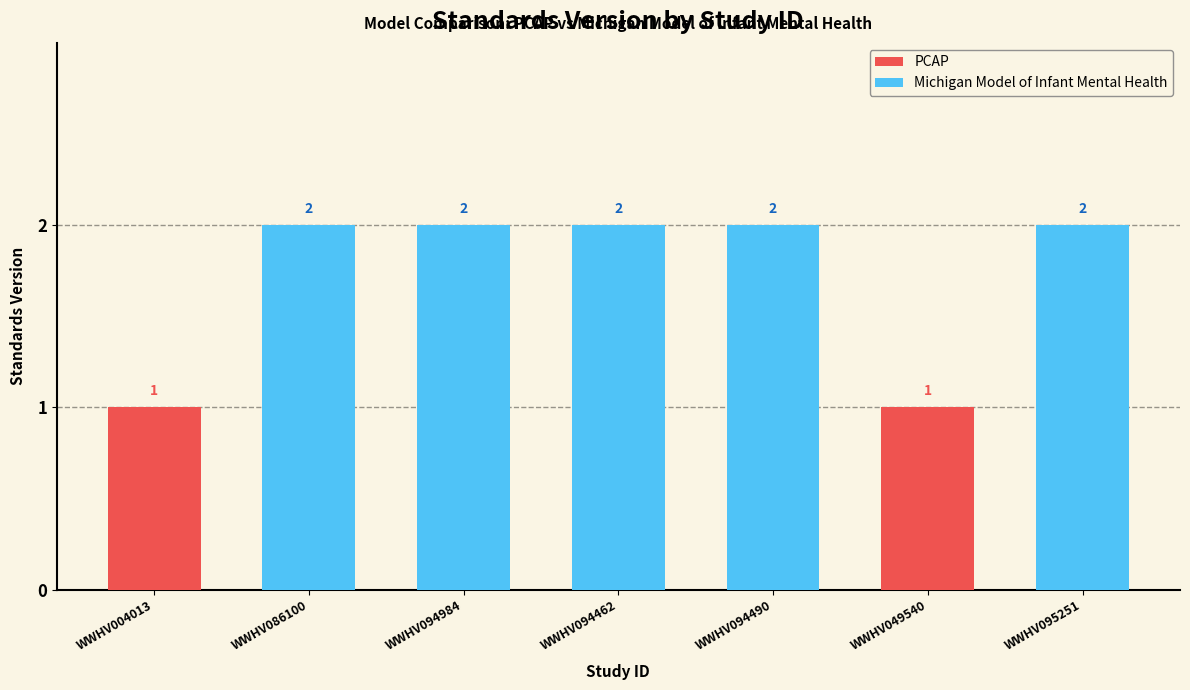

Approximately how many times larger is the value at WWHV086100 compared to WWHV094490?

1.0